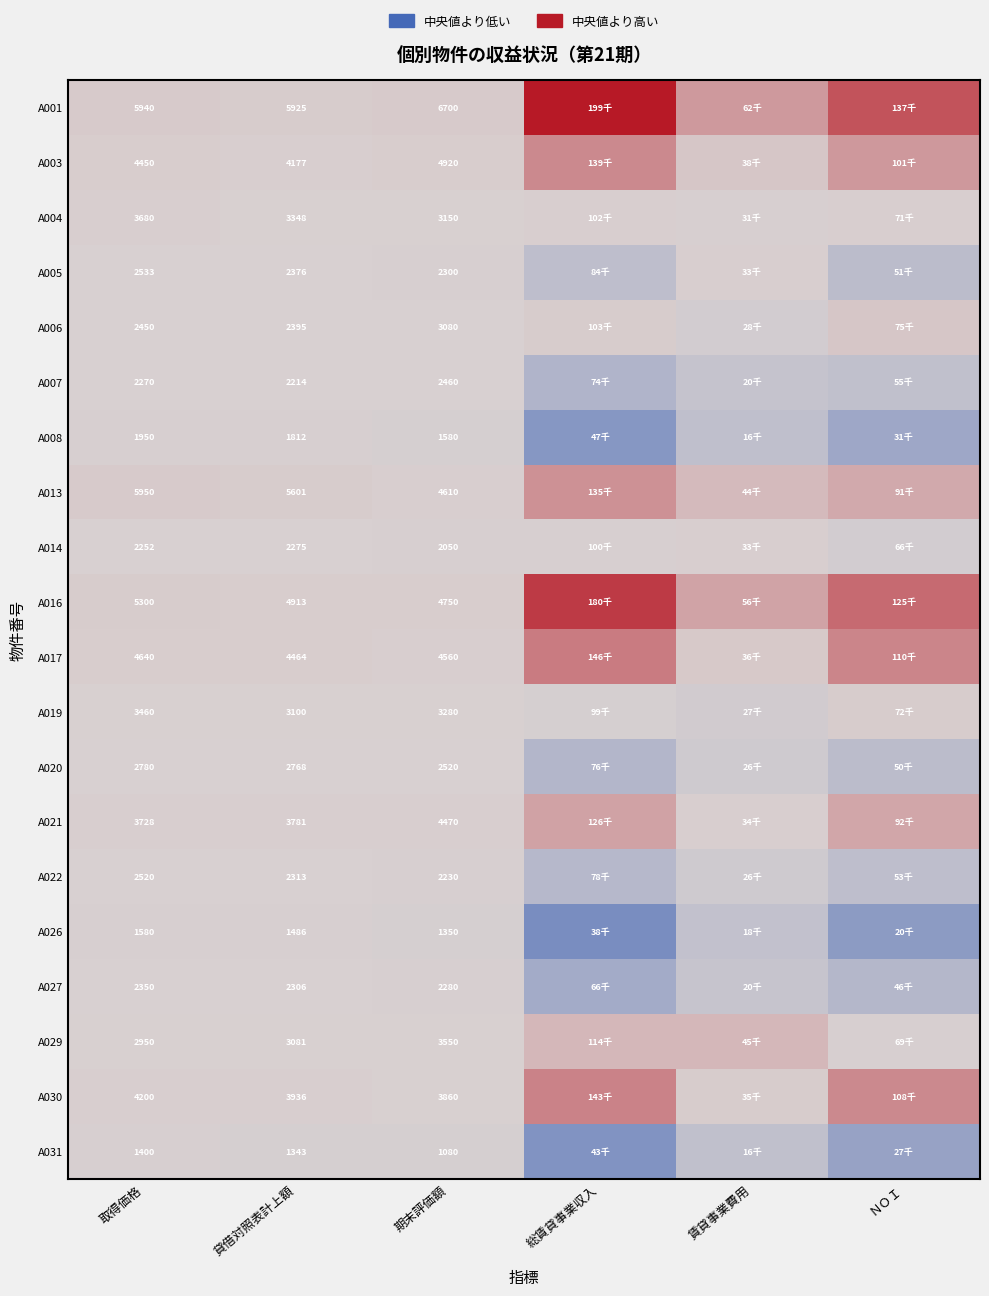

The value of A020 at 取得価格 is -22.7. True or false?

False